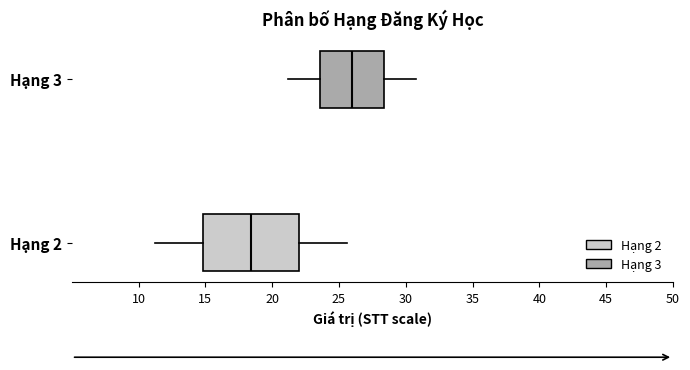

Reading bottom to top, transcribe this box plot: for each box, give where its median line is, the range the box spans, and where its two whiskers end, as read against the x-axis. The values are not printed on the chart, so give them approximately, as read against the axis.

Hạng 2: median 18.5, box 15.0 to 22.0, whiskers 11.0 to 25.5
Hạng 3: median 26.0, box 23.5 to 28.5, whiskers 21.0 to 31.0